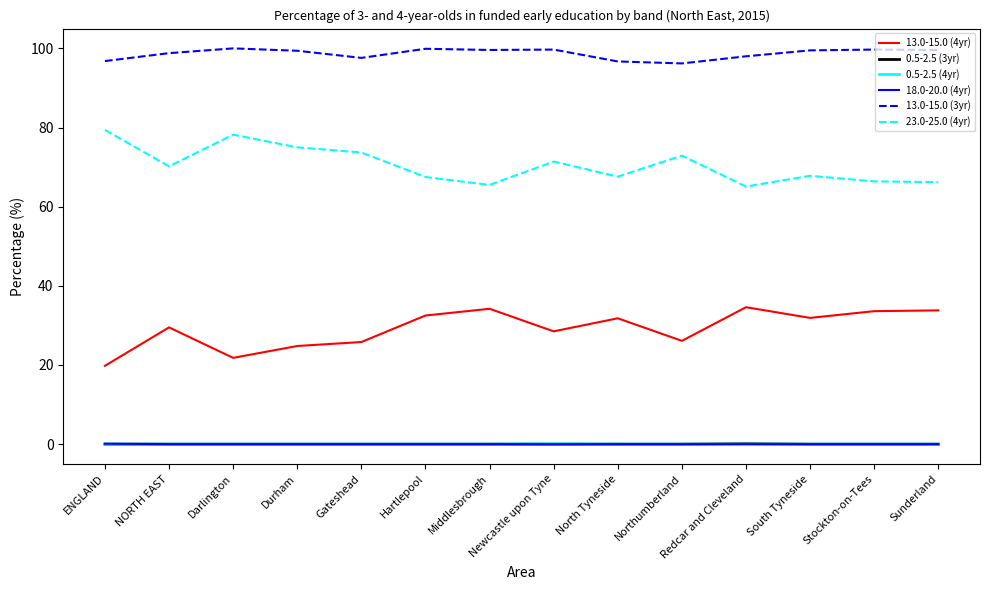

True or false: 13.0-15.0 (4yr) has a value of 34.6 at Redcar and Cleveland.

True